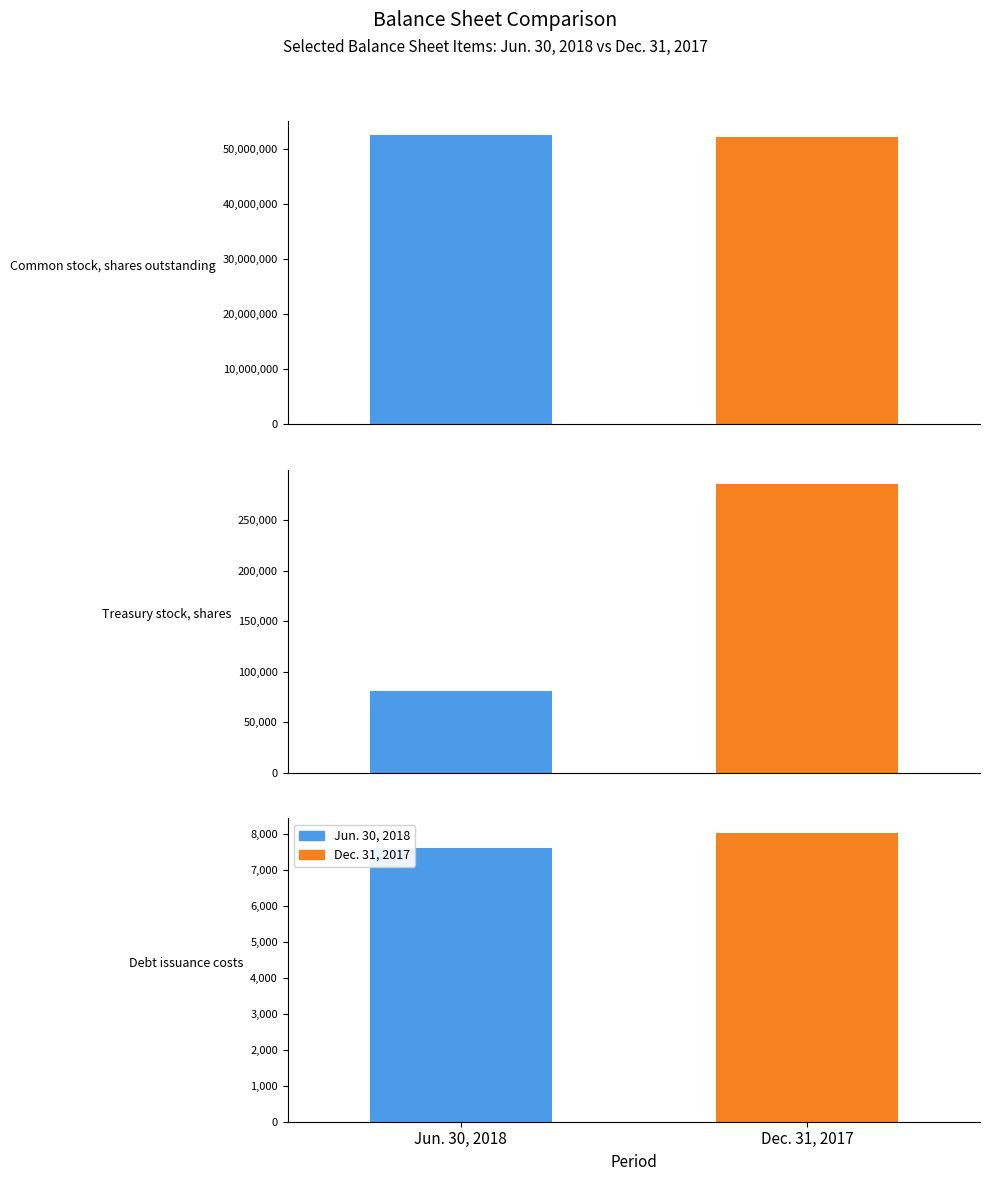

True or false: Dec. 31, 2017 has a value of 12424 at Debt issuance costs.

False